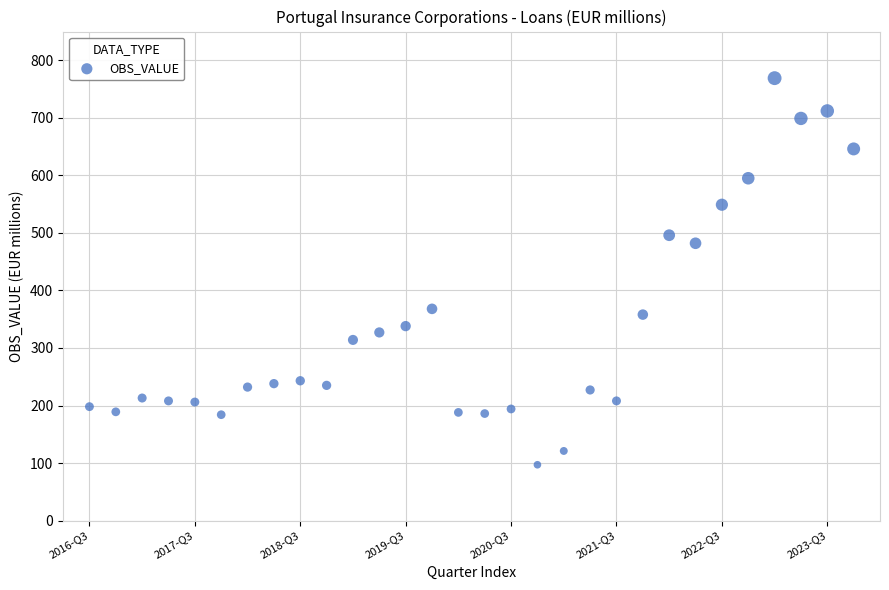

What Y value in the scatter plot is closest to 433?

482